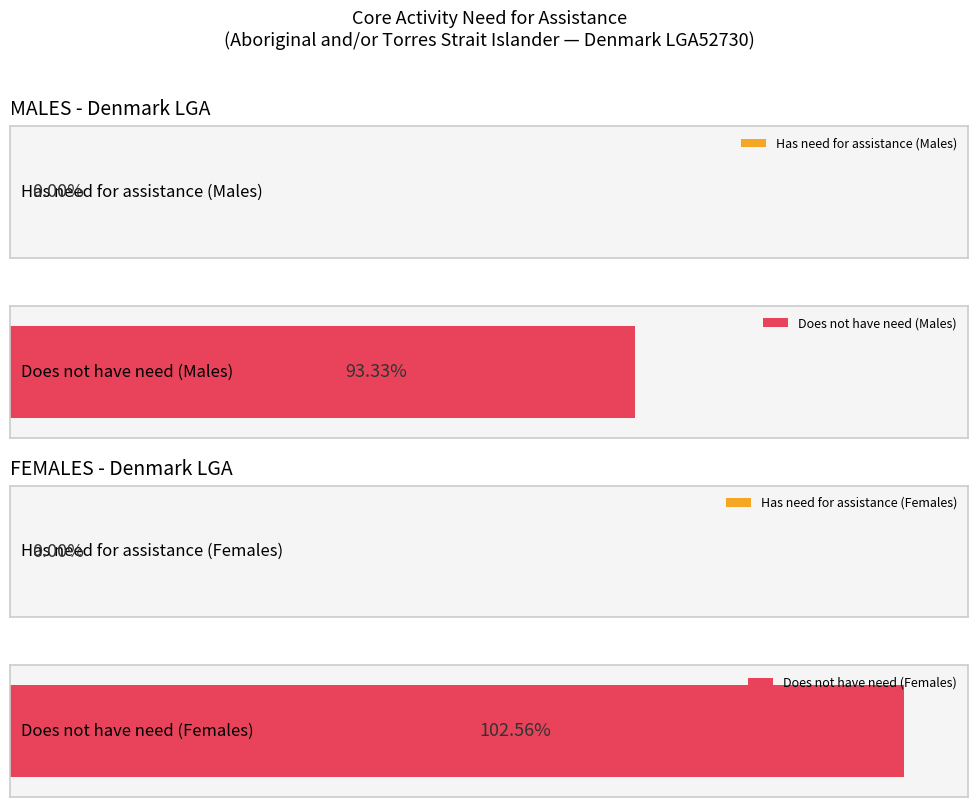

Rank the series by their average value, from lowest to highest.

Has need for assistance, Does not have need for assistance